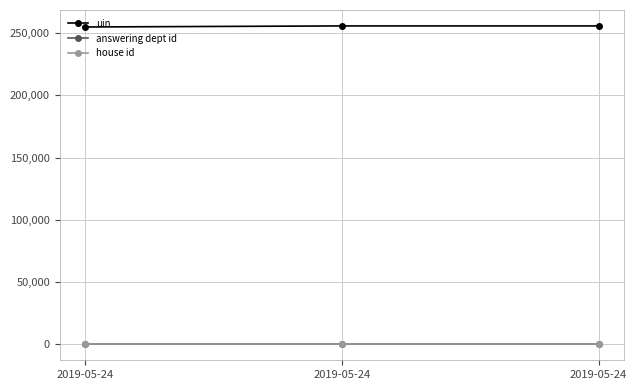

Rank the series at 2019-05-24 from highest to lowest value.

uin, answering dept id, house id